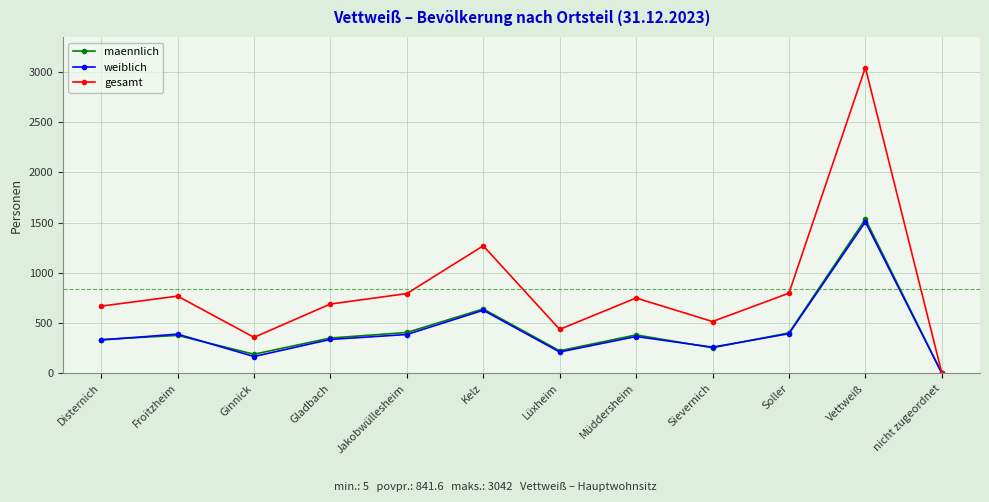

What is the label of the 1st point from the left?

Disternich